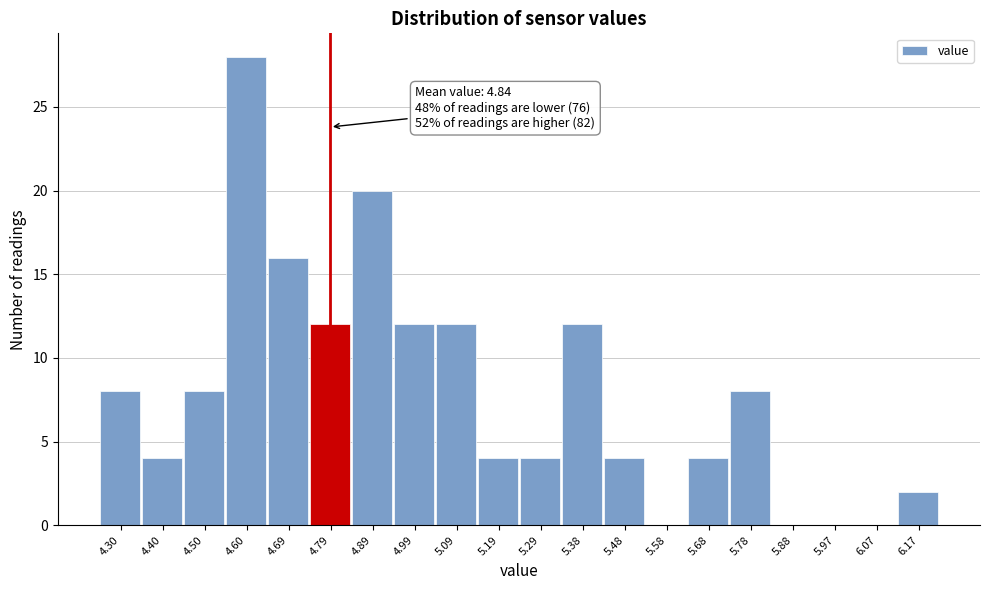

Reading left to right, list all the values displayed in this chart.

4.30=8	4.40=4	4.50=8	4.60=28	4.69=16	4.79=12	4.89=20	4.99=12	5.09=12	5.19=4	5.29=4	5.38=12	5.48=4	5.58=0	5.68=4	5.78=8	5.88=0	5.97=0	6.07=0	6.17=2